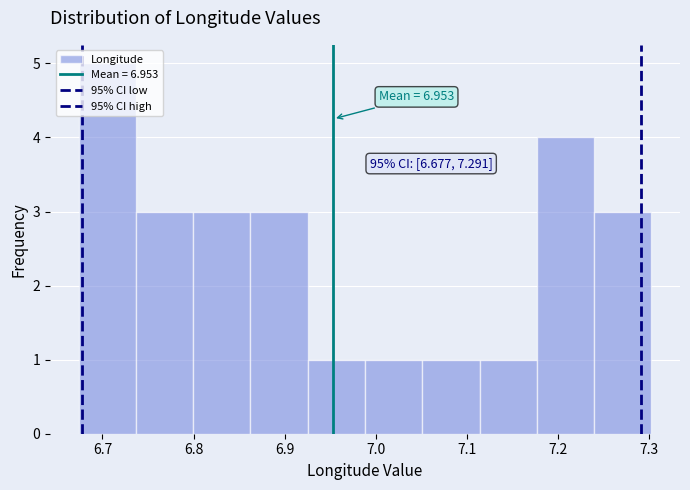

Over which range of the x-axis is the bar tallest?

6.67 to 6.74